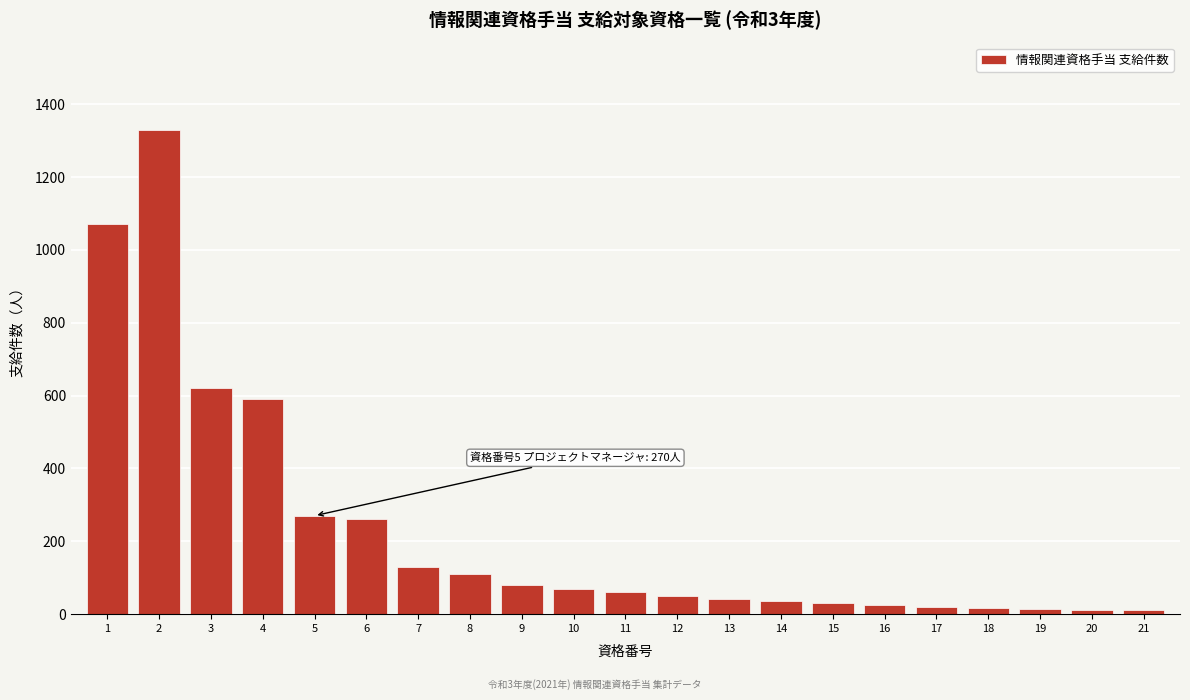

What is the difference between the maximum and minimum values?

1320